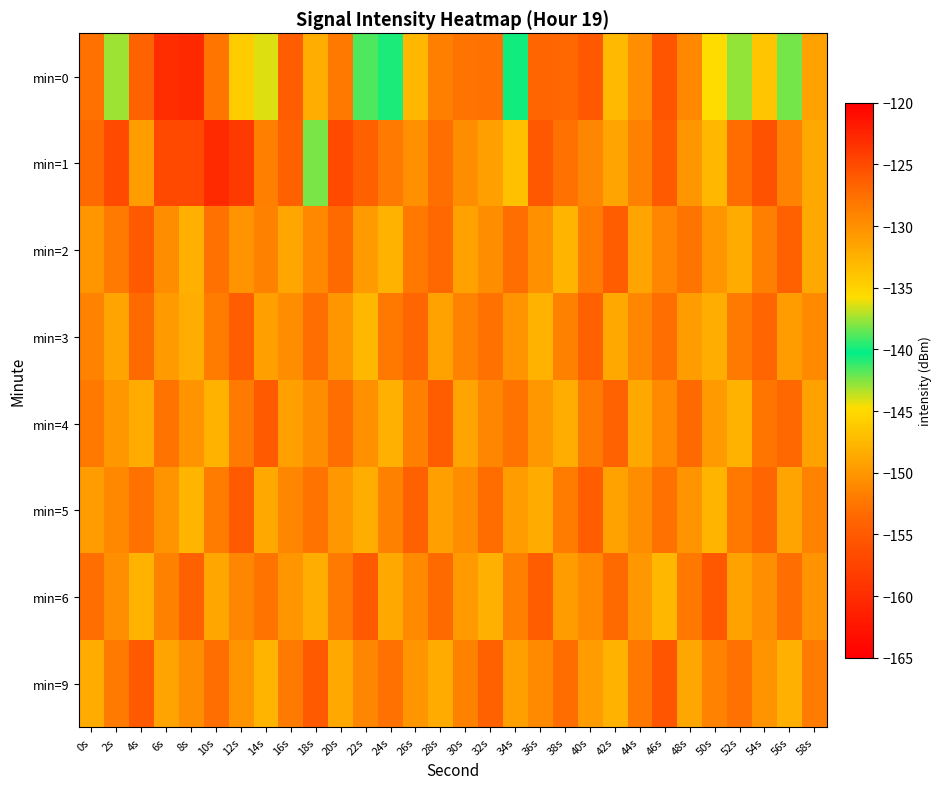

Reading left to right, list all the values displayed in this chart.

min=0: 0s=-127.7	2s=-137.5	4s=-126.6	6s=-123.2	8s=-160.4	10s=-128.0	12s=-134.5	14s=-144.2	16s=-126.2	18s=-132.2	20s=-128.1	22s=-138.9	24s=-139.8	26s=-132.9	28s=-128.8	30s=-127.9	32s=-127.6	34s=-140.0	36s=-126.8	38s=-126.9	40s=-125.9	42s=-133.0	44s=-130.0	46s=-125.6	48s=-129.5	50s=-135.7	52s=-137.6	54s=-134.0	56s=-138.3	58s=-131.3
min=1: 0s=-127.2	2s=-125.0	4s=-131.0	6s=-124.8	8s=-124.8	10s=-122.9	12s=-123.9	14s=-128.6	16s=-126.4	18s=-142.4	20s=-125.0	22s=-126.5	24s=-128.3	26s=-130.1	28s=-127.4	30s=-129.8	32s=-131.2	34s=-133.6	36s=-125.9	38s=-127.7	40s=-129.3	42s=-131.5	44s=-128.8	46s=-126.1	48s=-130.4	50s=-132.9	52s=-127.3	54s=-125.6	56s=-129.1	58s=-131.8
min=2: 0s=-130.5	2s=-128.3	4s=-126.1	6s=-129.8	8s=-132.4	10s=-127.6	12s=-130.2	14s=-128.9	16s=-131.7	18s=-129.4	20s=-127.1	22s=-130.8	24s=-132.5	26s=-128.2	28s=-126.9	30s=-131.3	32s=-129.7	34s=-127.4	36s=-130.1	38s=-132.8	40s=-128.5	42s=-126.2	44s=-131.6	46s=-129.3	48s=-127.8	50s=-130.4	52s=-132.1	54s=-128.7	56s=-126.4	58s=-131.9
min=3: 0s=-129.0	2s=-131.5	4s=-127.2	6s=-130.8	8s=-132.3	10s=-128.6	12s=-126.3	14s=-131.1	16s=-129.7	18s=-127.4	20s=-130.5	22s=-132.9	24s=-128.2	26s=-126.8	28s=-131.4	30s=-129.0	32s=-127.7	34s=-130.3	36s=-132.6	38s=-128.9	40s=-126.5	42s=-131.8	44s=-129.2	46s=-127.5	48s=-130.9	50s=-132.2	52s=-128.4	54s=-126.7	56s=-131.0	58s=-129.6
min=4: 0s=-128.1	2s=-130.7	4s=-132.0	6s=-127.8	8s=-130.3	10s=-132.6	12s=-128.4	14s=-126.0	16s=-131.2	18s=-129.8	20s=-127.5	22s=-130.1	24s=-132.4	26s=-128.7	28s=-126.3	30s=-131.5	32s=-129.2	34s=-127.9	36s=-130.6	38s=-132.2	40s=-128.3	42s=-126.6	44s=-131.9	46s=-129.5	48s=-127.2	50s=-130.8	52s=-132.5	54s=-128.0	56s=-126.9	58s=-131.3
min=5: 0s=-131.0	2s=-129.4	4s=-127.6	6s=-130.2	8s=-132.7	10s=-128.5	12s=-126.1	14s=-131.8	16s=-129.3	18s=-127.9	20s=-130.6	22s=-132.3	24s=-128.8	26s=-126.4	28s=-131.1	30s=-129.7	32s=-127.3	34s=-130.9	36s=-132.0	38s=-128.6	40s=-126.2	42s=-131.4	44s=-129.8	46s=-127.6	48s=-130.3	50s=-132.8	52s=-128.1	54s=-126.7	56s=-131.6	58s=-129.0
min=6: 0s=-127.5	2s=-130.0	4s=-132.5	6s=-128.8	8s=-126.4	10s=-131.7	12s=-129.2	14s=-127.8	16s=-130.5	18s=-132.2	20s=-128.4	22s=-126.1	24s=-131.9	26s=-129.6	28s=-127.2	30s=-130.8	32s=-132.4	34s=-128.7	36s=-126.3	38s=-131.0	40s=-129.5	42s=-127.1	44s=-130.7	46s=-132.9	48s=-128.2	50s=-125.9	52s=-131.3	54s=-129.9	56s=-127.4	58s=-130.2
min=9: 0s=-132.0	2s=-128.3	4s=-126.0	6s=-131.5	8s=-129.8	10s=-127.5	12s=-130.2	14s=-132.7	16s=-128.4	18s=-126.1	20s=-131.9	22s=-129.3	24s=-127.7	26s=-130.4	28s=-132.1	30s=-128.8	32s=-126.4	34s=-131.2	36s=-129.6	38s=-127.3	40s=-130.9	42s=-132.6	44s=-128.1	46s=-125.8	48s=-131.7	50s=-129.0	52s=-127.6	54s=-130.3	56s=-132.4	58s=-128.5